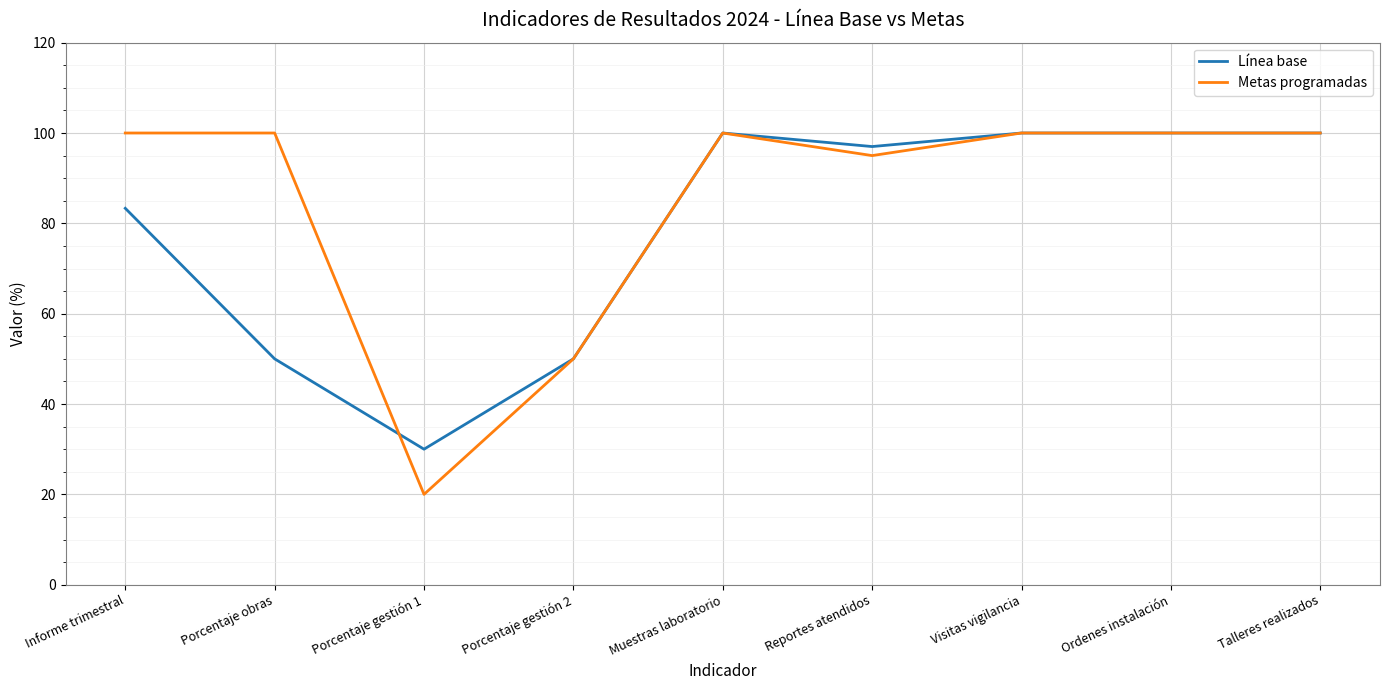

The value of Línea base at Talleres realizados is 100.0. True or false?

True